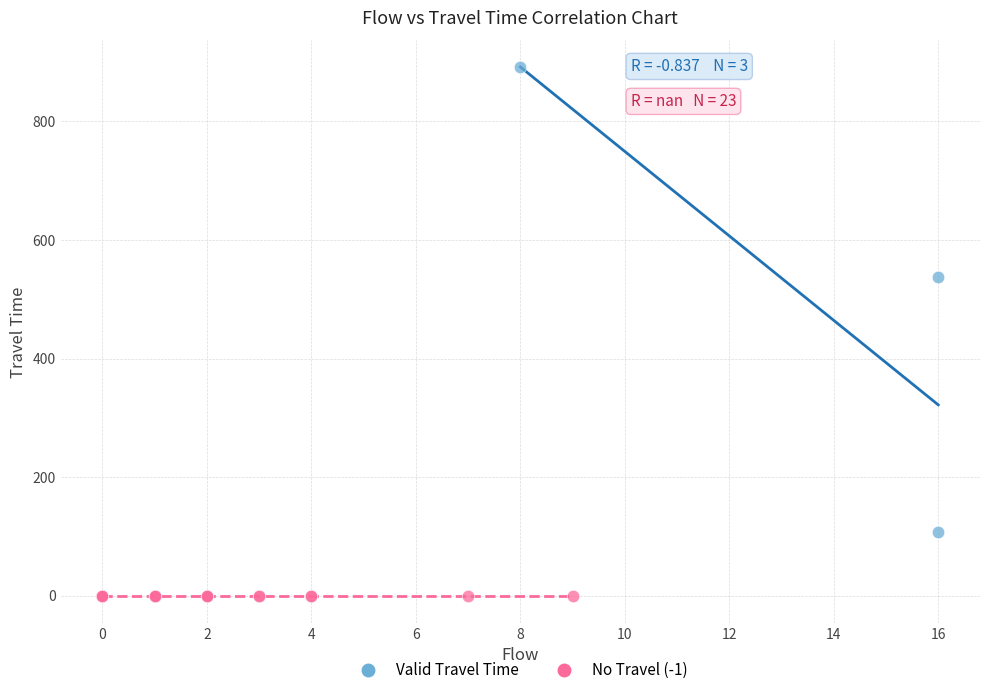

Which series reaches the maximum Y coordinate?

Valid Travel Time